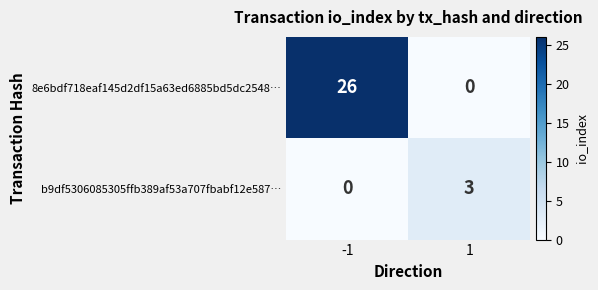

At which category is the sum across all series the highest?

-1